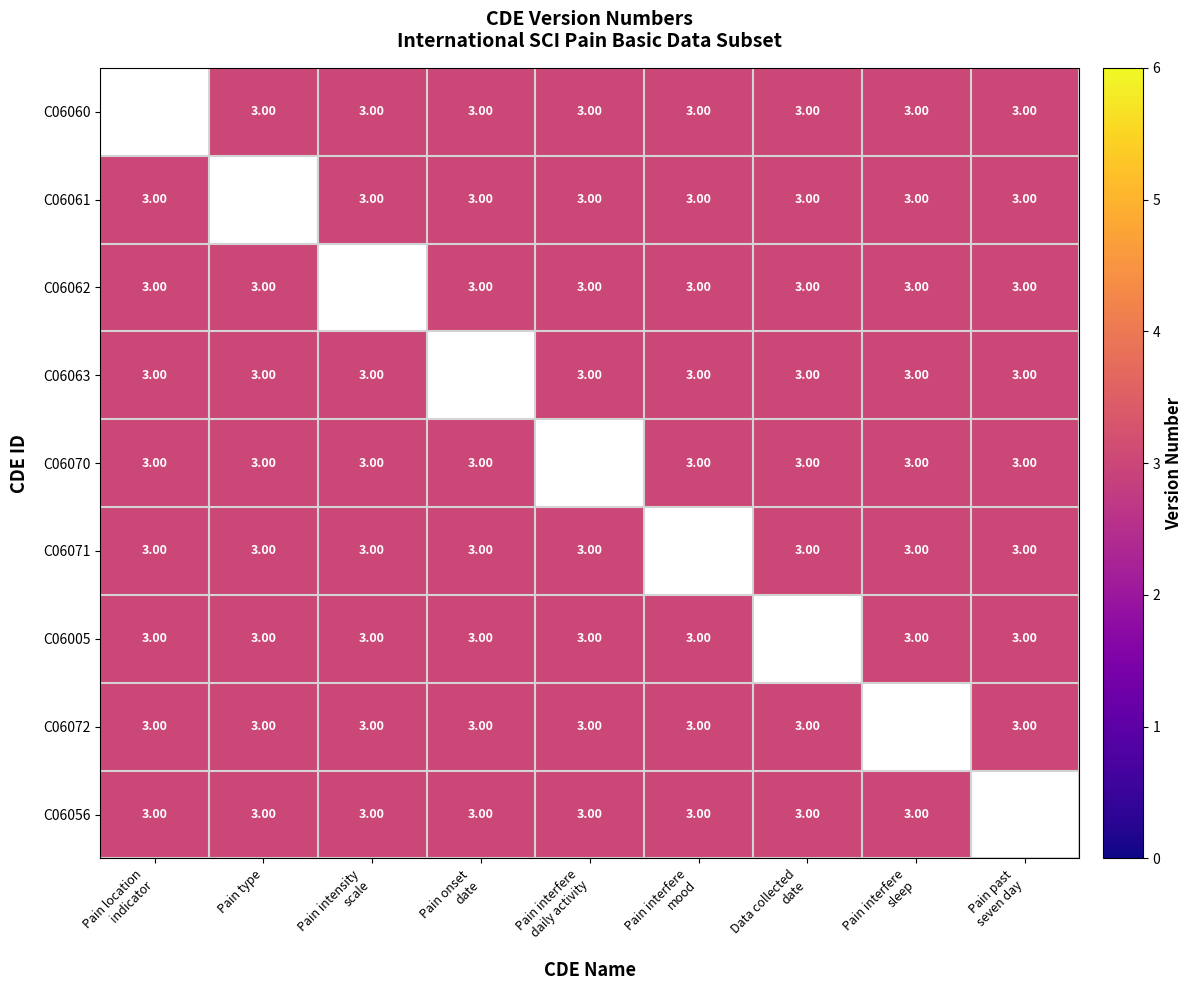

The value of C06070 at Pain location indicator is 4.7. True or false?

False